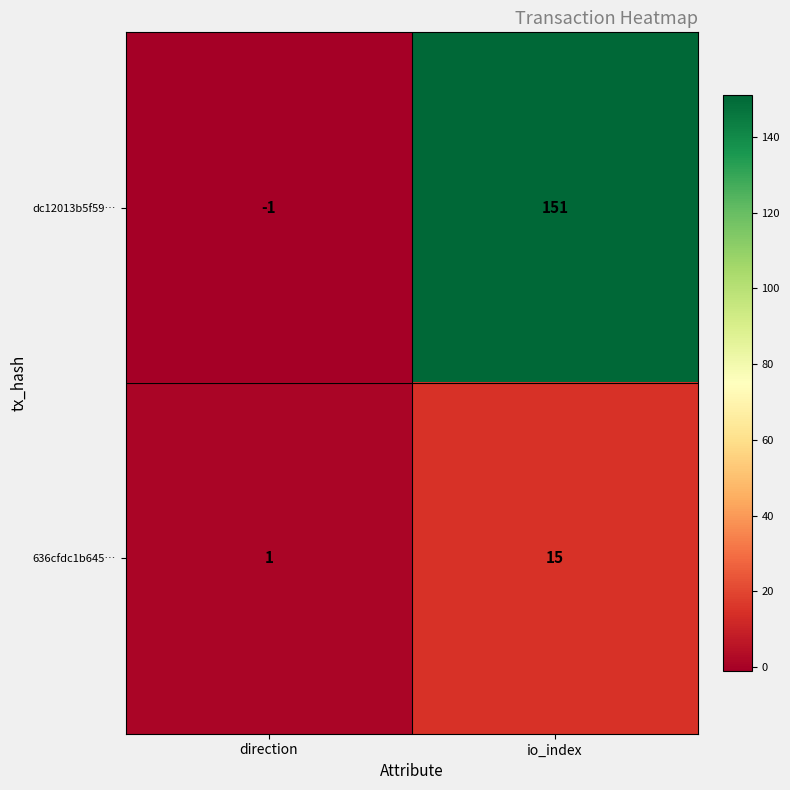

What is the difference between the 636cfdc1b645… values at direction and io_index?

14